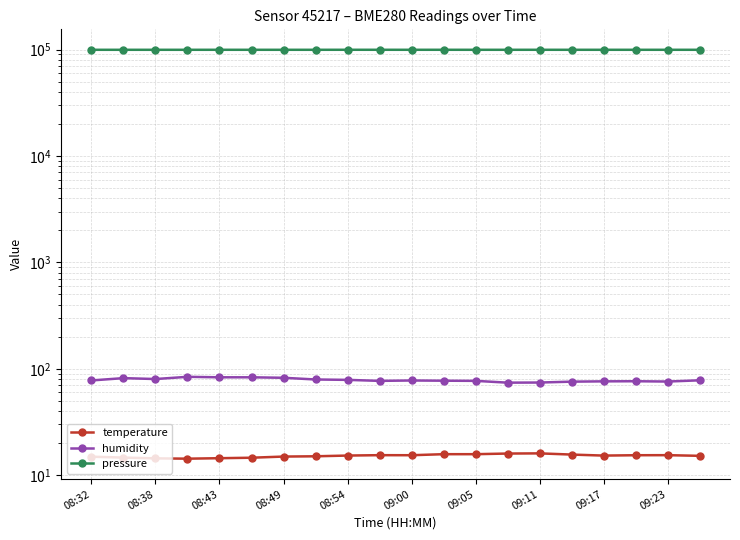

What is the approximate value of humidity at 08:43?

83.2